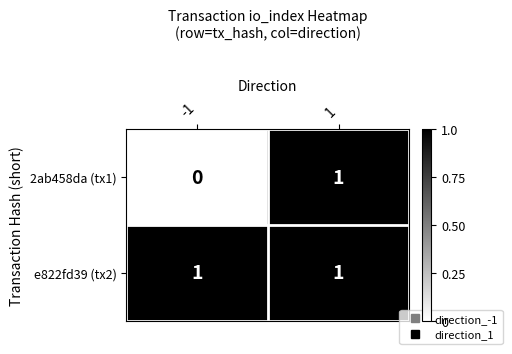

Which series has the largest range (max minus min)?

2ab458da (tx1)